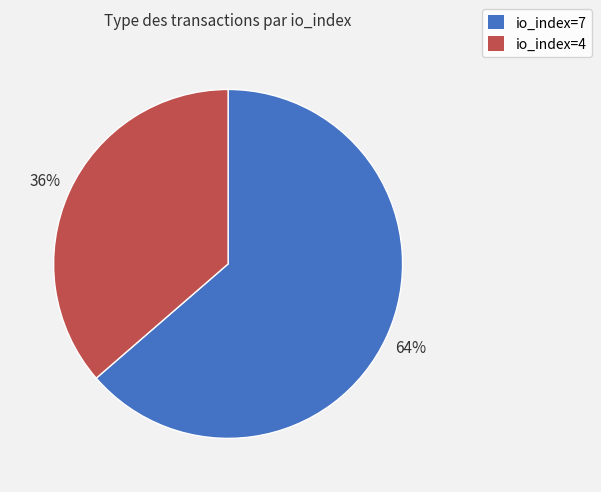

True or false: io_index=7 accounts for 64% of the total.

True